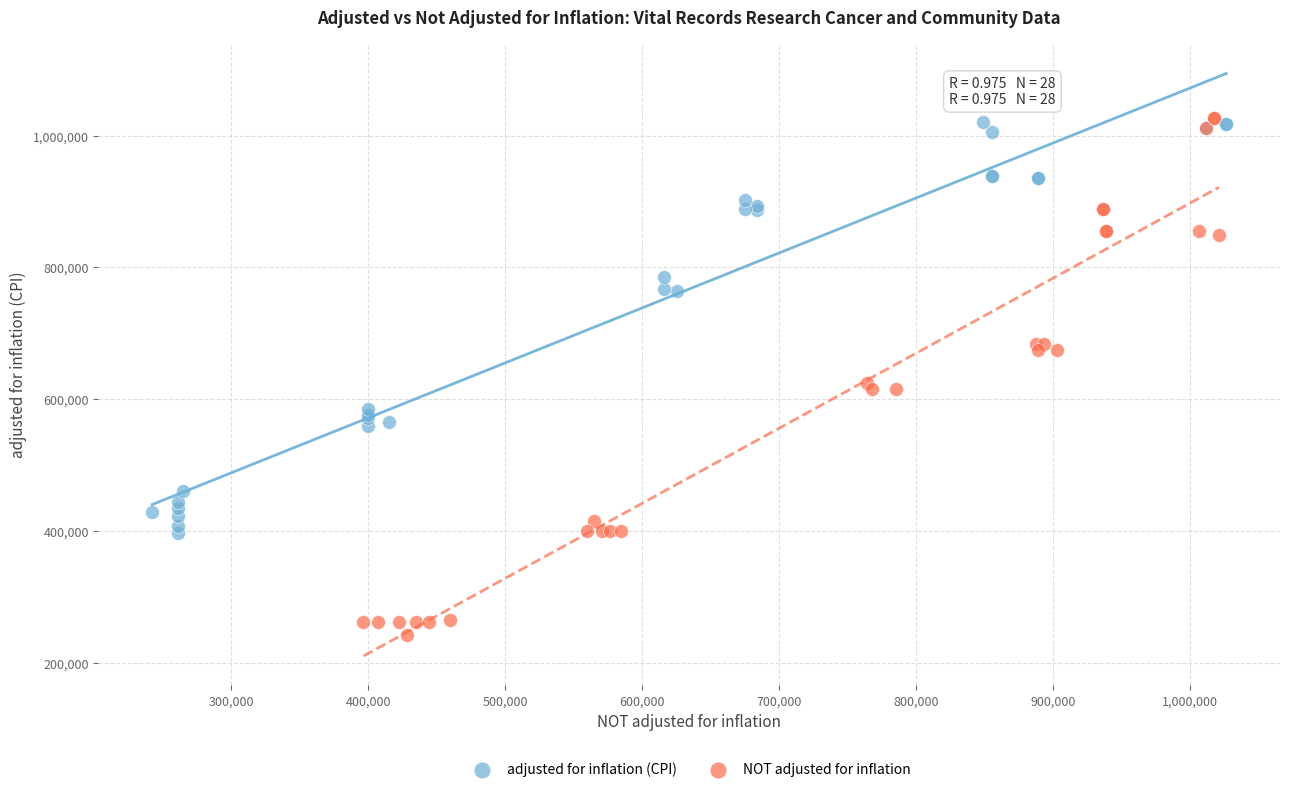

Which series has the widest spread of Y values?

NOT adjusted for inflation